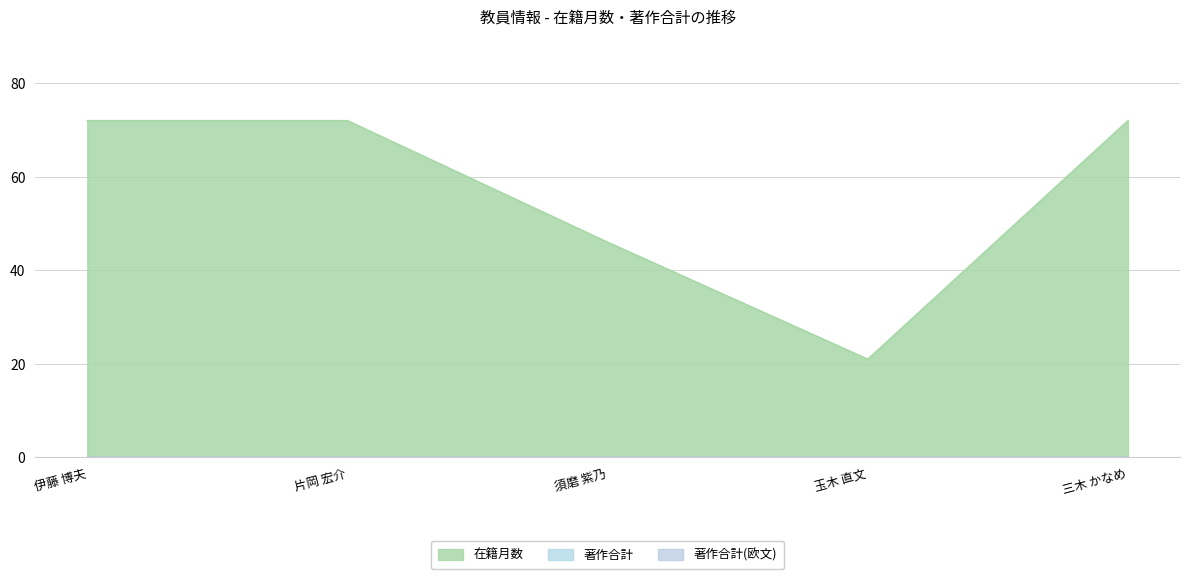

Reading left to right, extract all data points from this chart.

在籍月数: 72	72	46	21	72
著作合計: 0	0	0	0	0
著作合計(欧文): 0	0	0	0	0